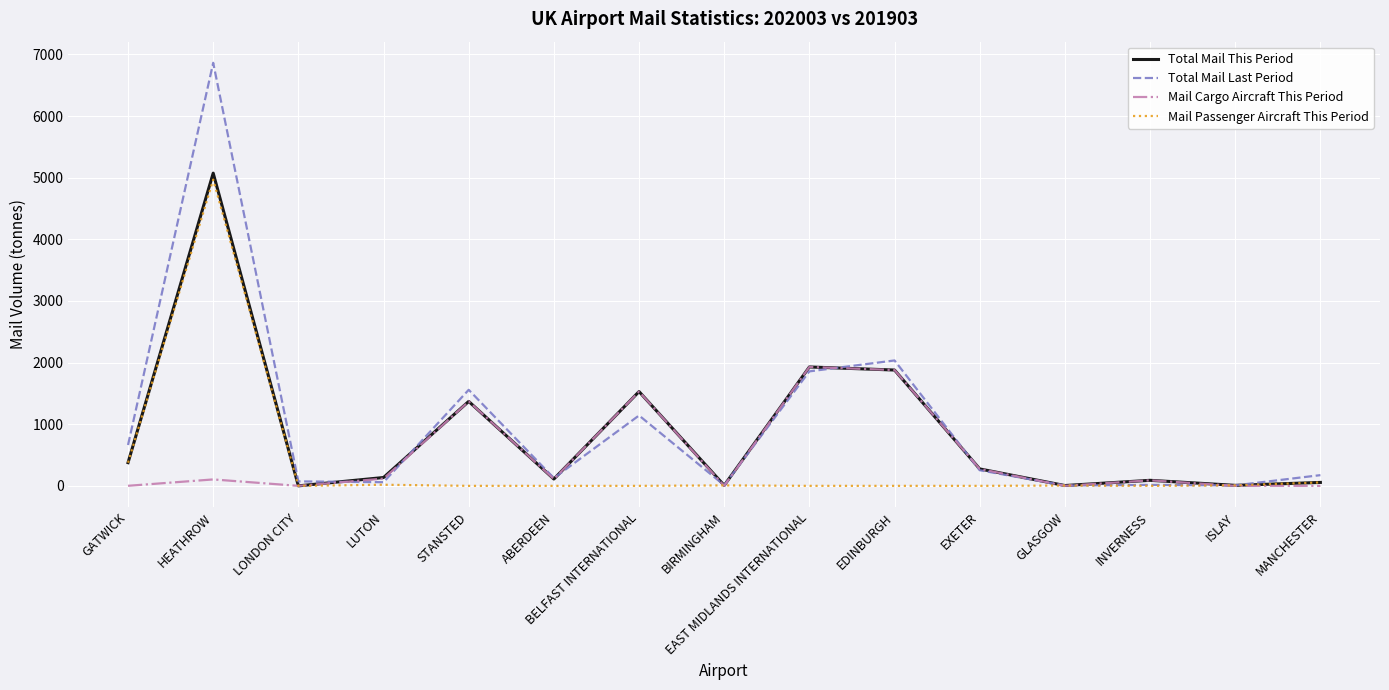

True or false: Mail Cargo Aircraft This Period has a value of 2971.5 at EDINBURGH.

False